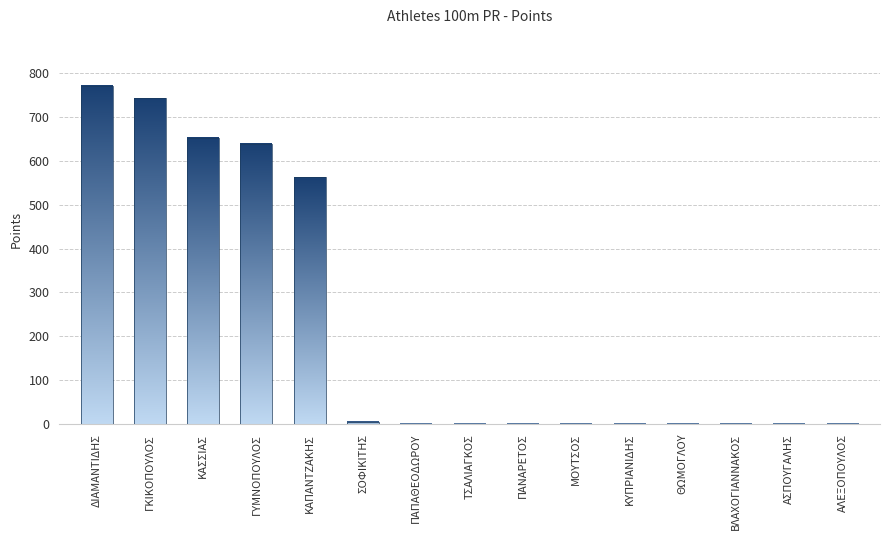

Where is the data nearest to the value 385?

ΚΑΠΑΝΤΖΑΚΗΣ